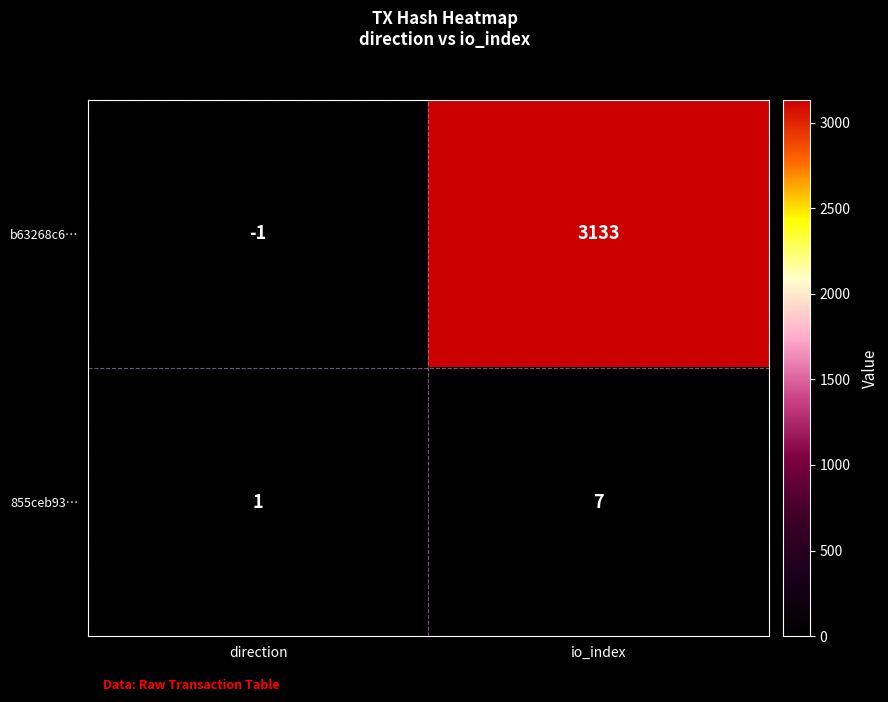

At which label is b63268c6… closest to 1566?

direction